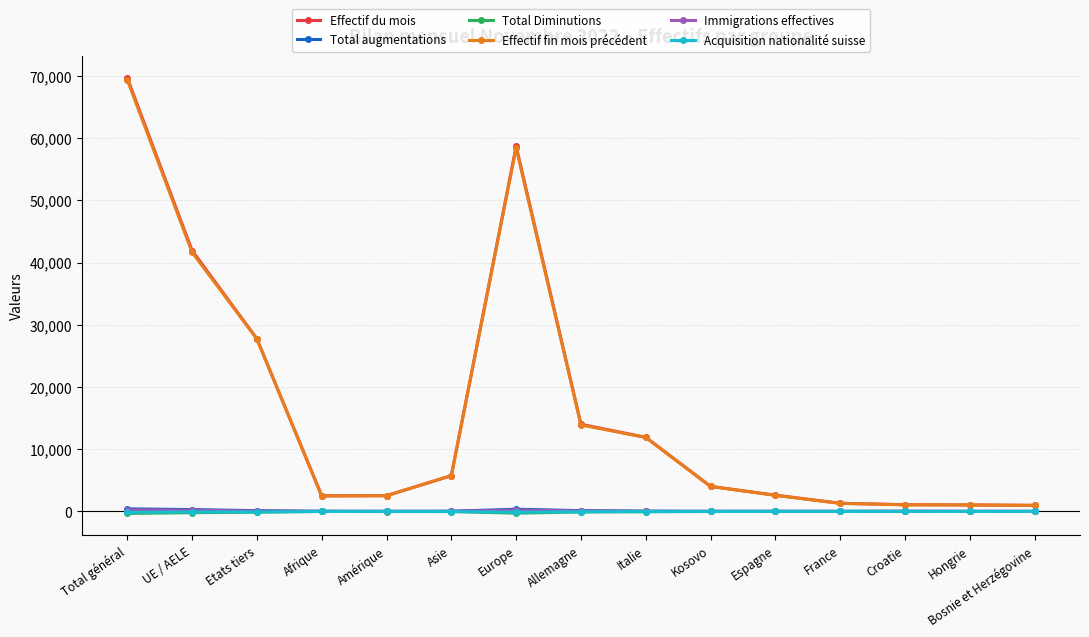

What are all the series names shown in the legend?

Effectif du mois, Total augmentations, Total Diminutions, Effectif fin mois précédent, Immigrations effectives, Acquisition nationalité suisse